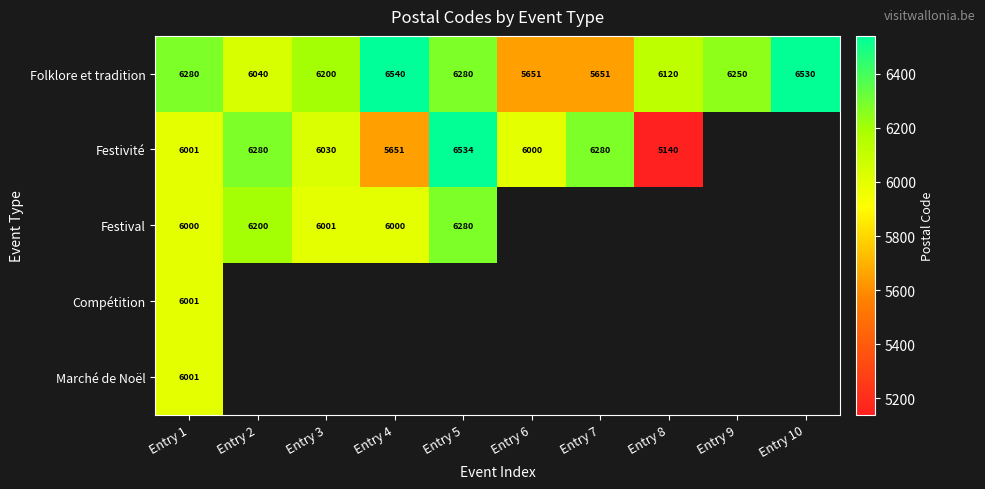

How many categories are shown in the chart?

10